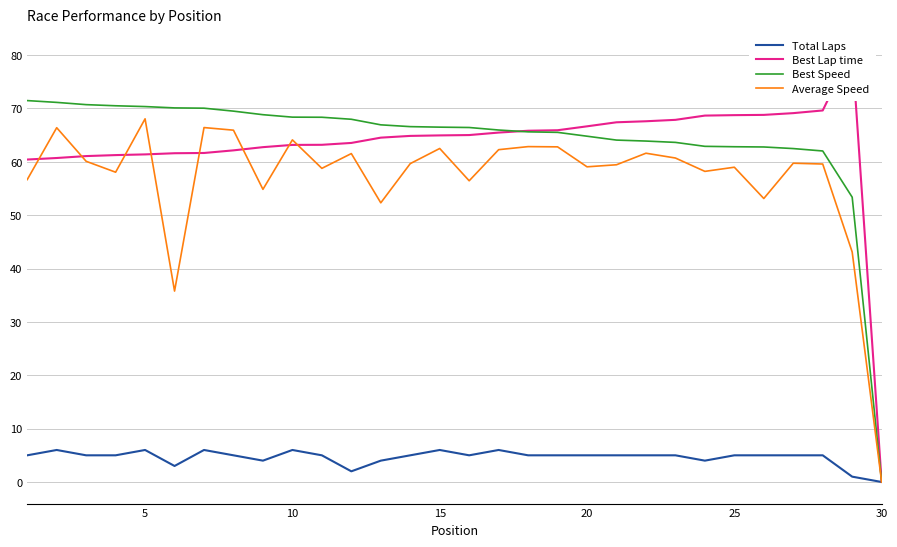

The Best Speed series shows 99.8 at 20. True or false?

False